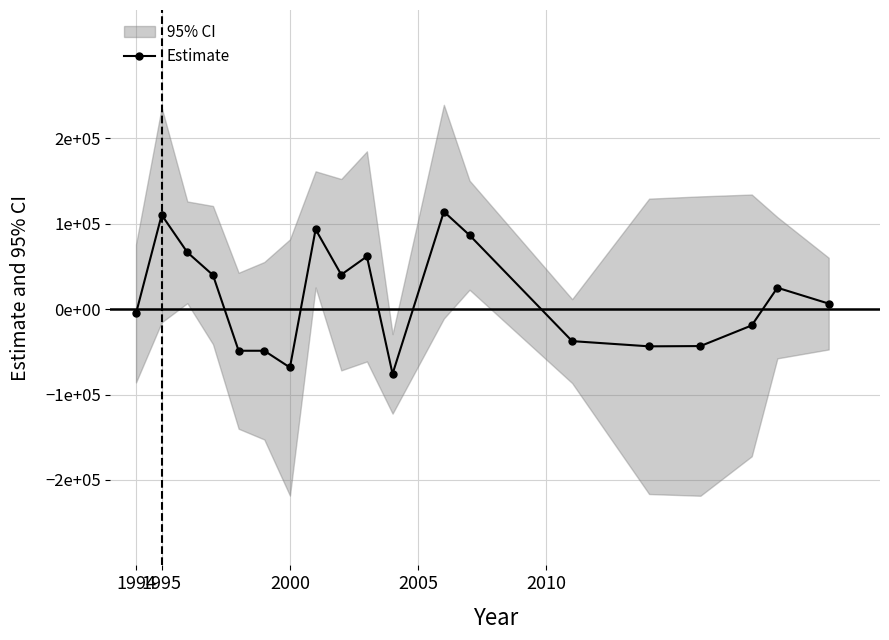

How many lines are shown in the chart?

1